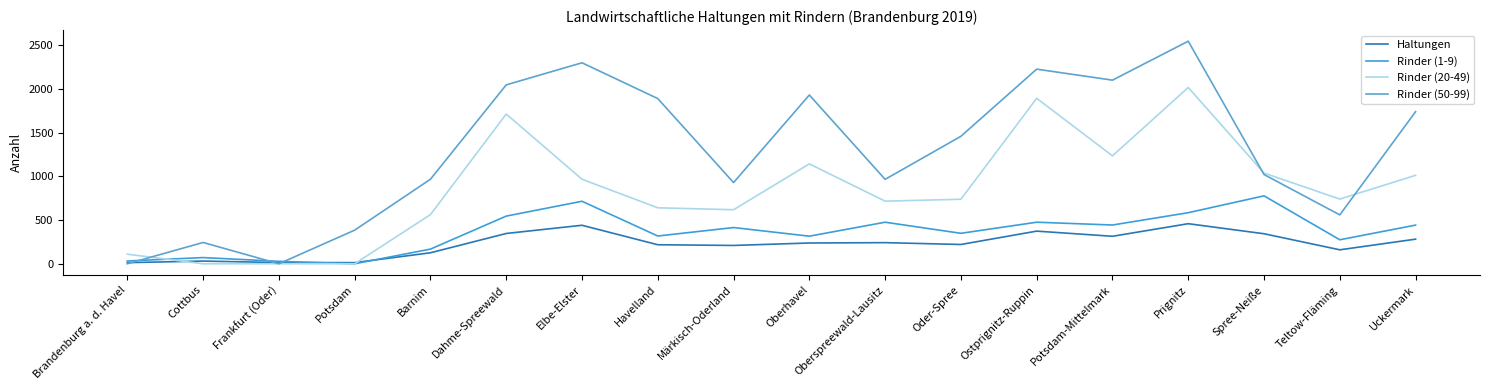

Which series has the widest spread of values?

Rinder (50-99)